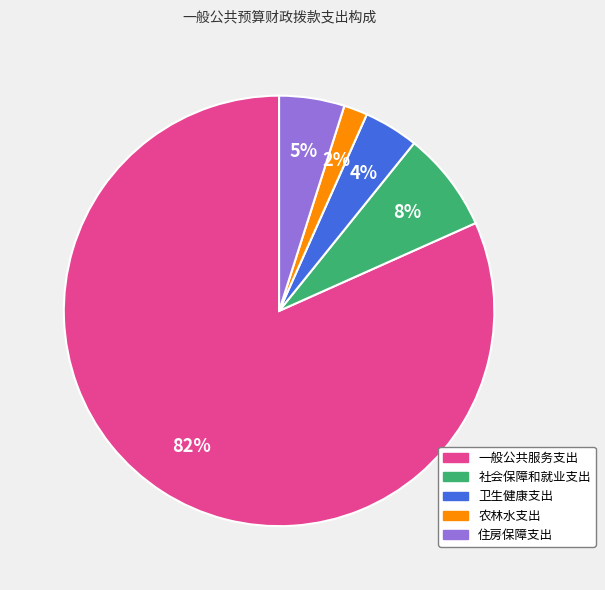

To the nearest percent, what percentage of the pie is 社会保障和就业支出?

8%